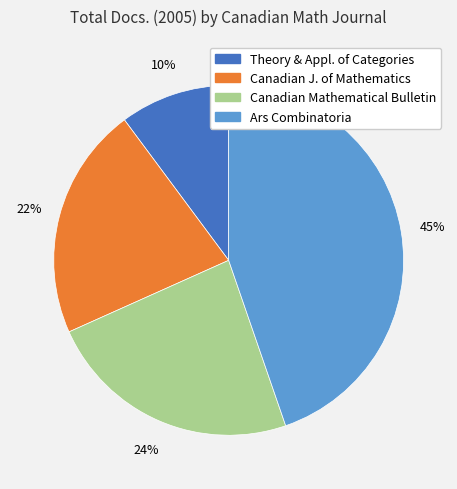

To the nearest percent, what is the difference between the largest and smallest slice percentages?

35%